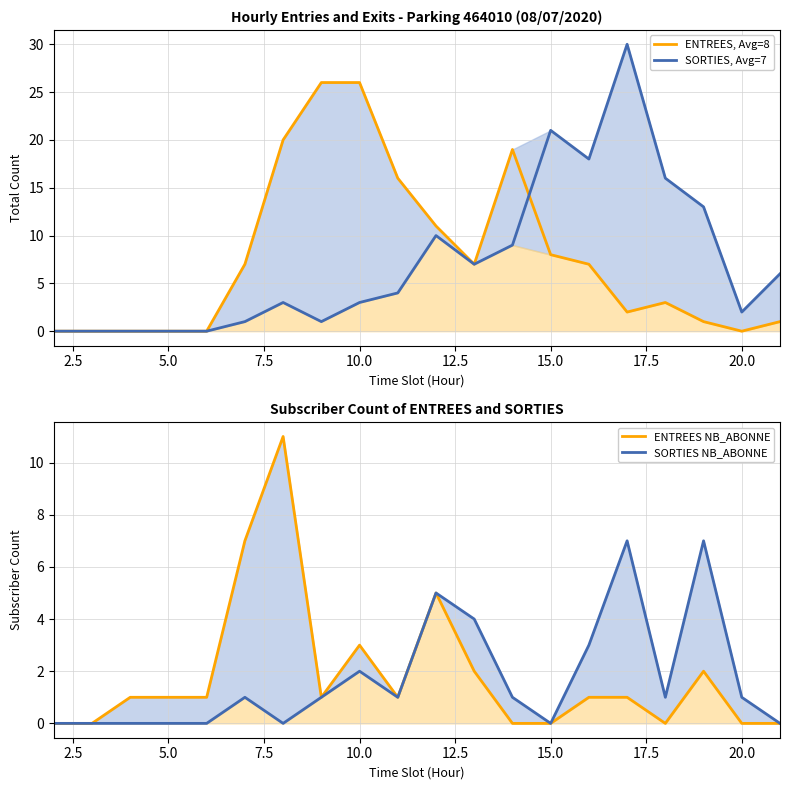

Which series has the largest total across all categories?

ENTREES, Avg=8